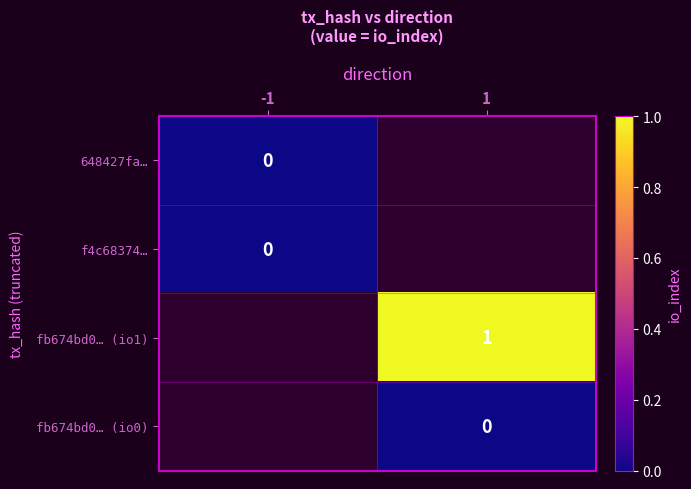

Is the value of 648427fa… at 1 greater than the value of fb674bd0… (io1) at 1?

No